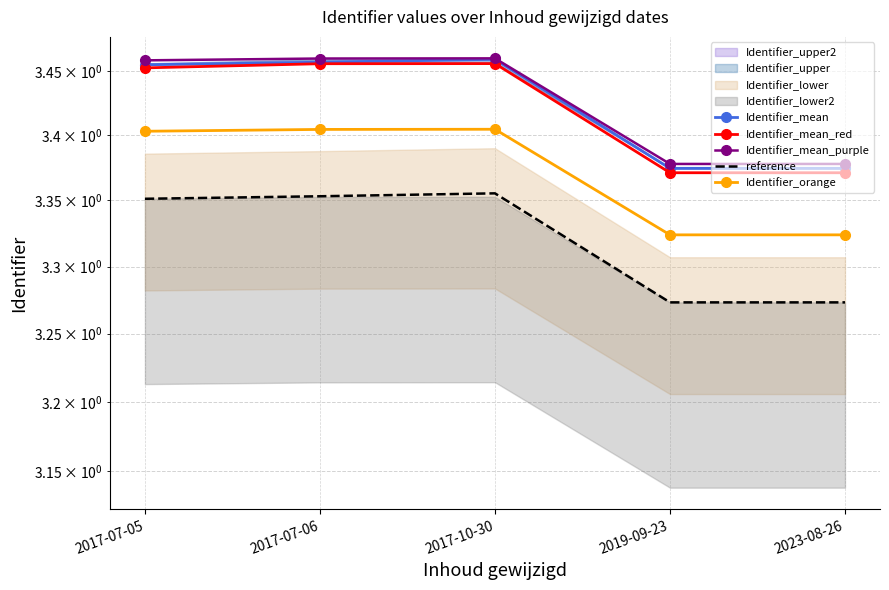

True or false: Identifier_mean and Identifier_mean_purple intersect in this chart.

False